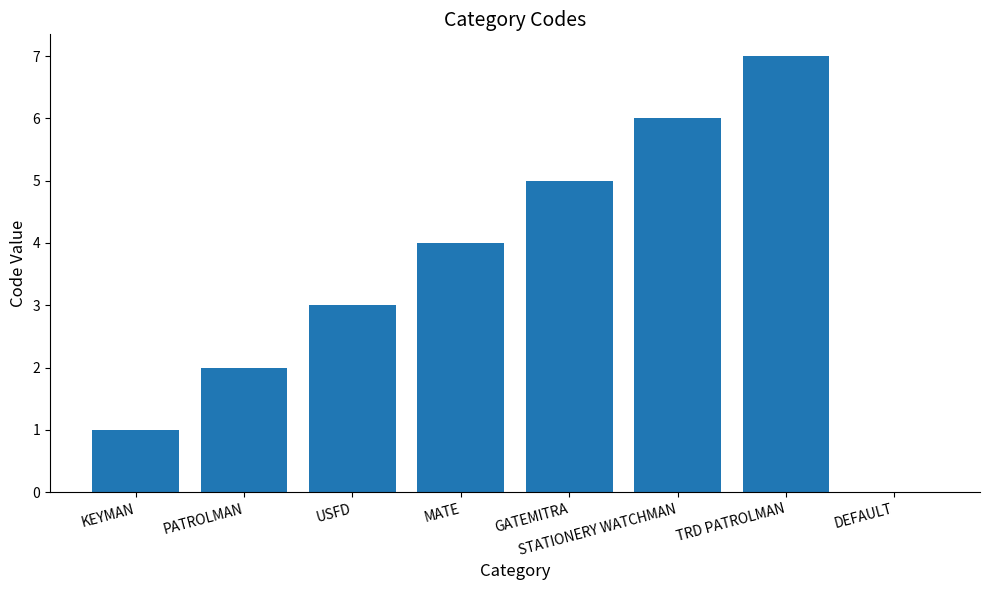

What is the maximum value shown in the chart?

7